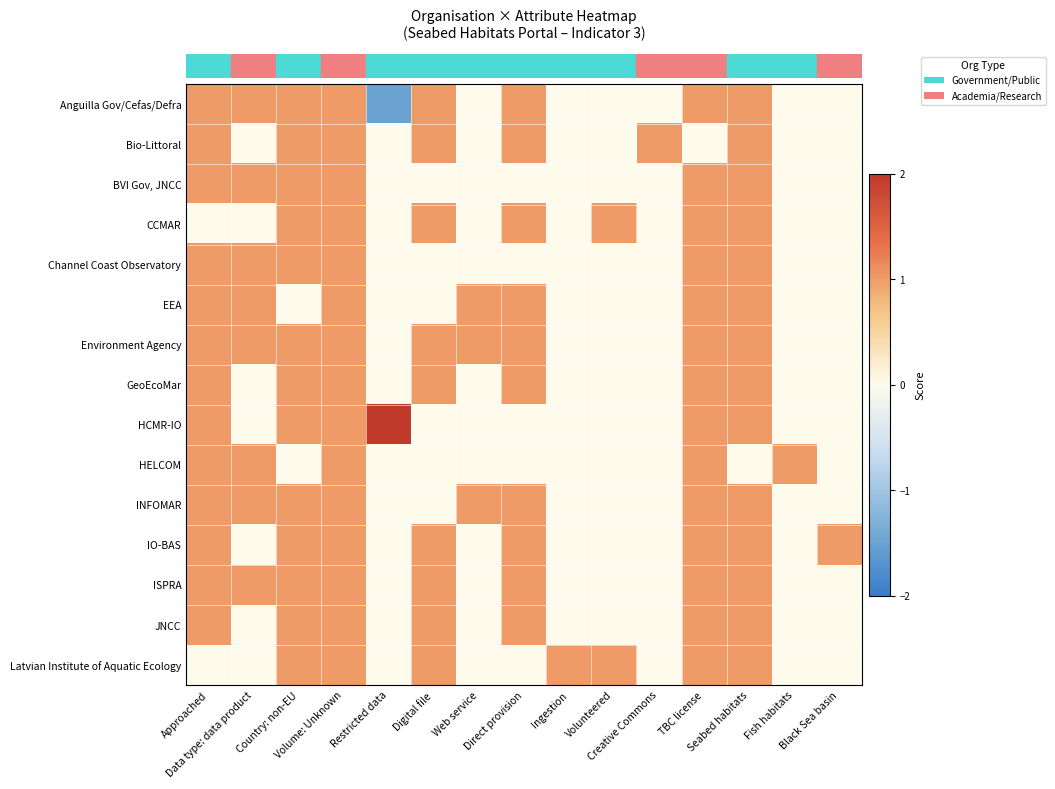

What is the total value across all series at Approached?

13.0